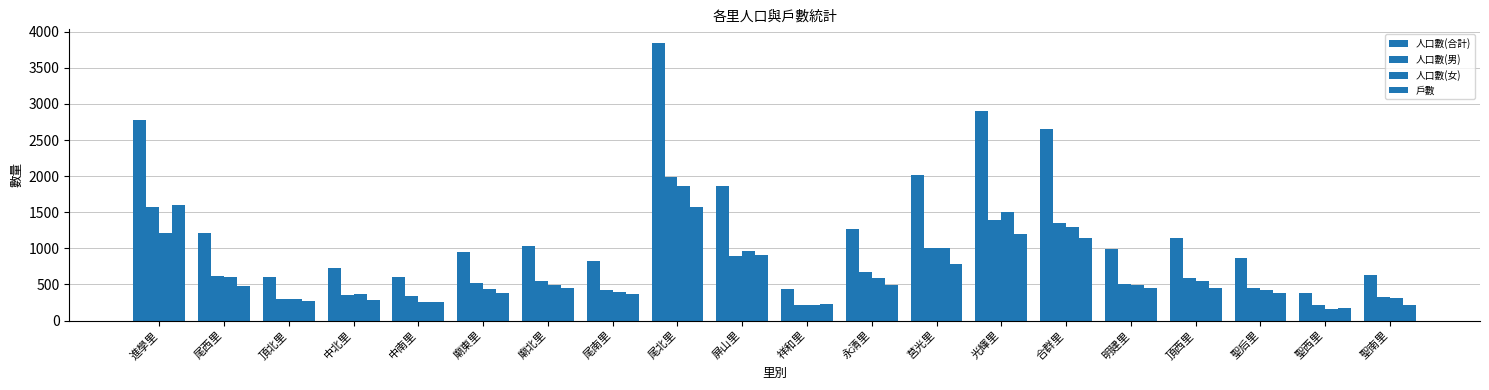

Where is 人口數(女) nearest to the value 1010?

莒光里